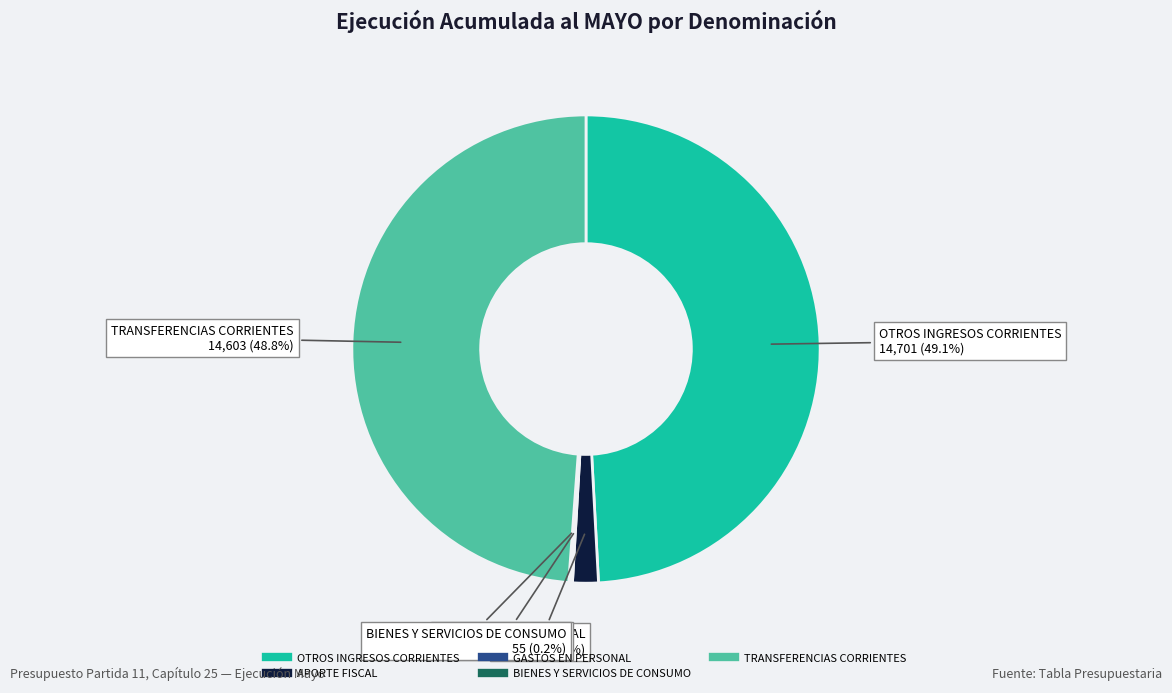

True or false: OTROS INGRESOS CORRIENTES accounts for 59% of the total.

False